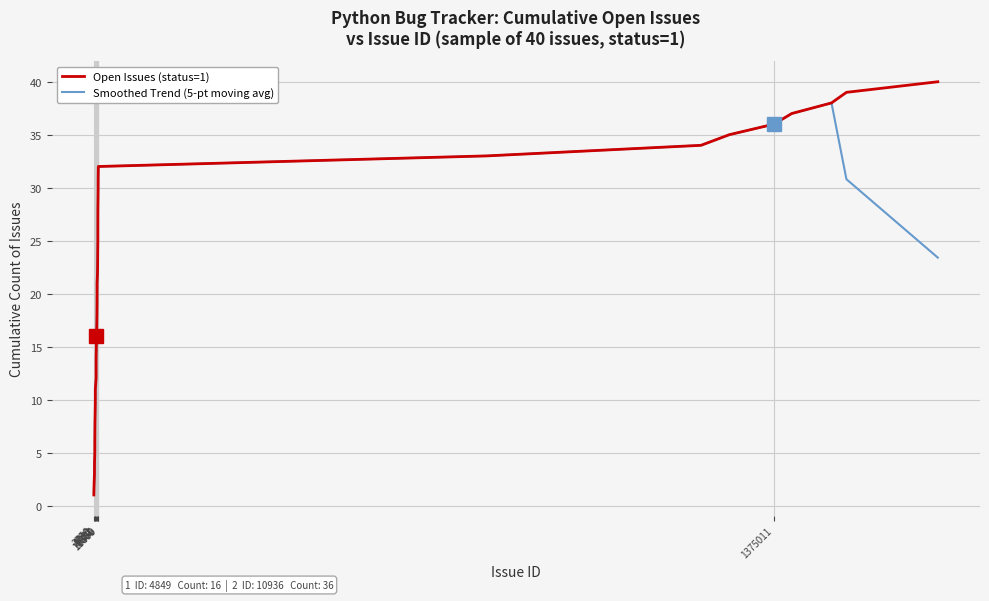

Rank the series by their maximum value, from lowest to highest.

Smoothed Trend (5-pt moving avg), Open Issues (status=1)